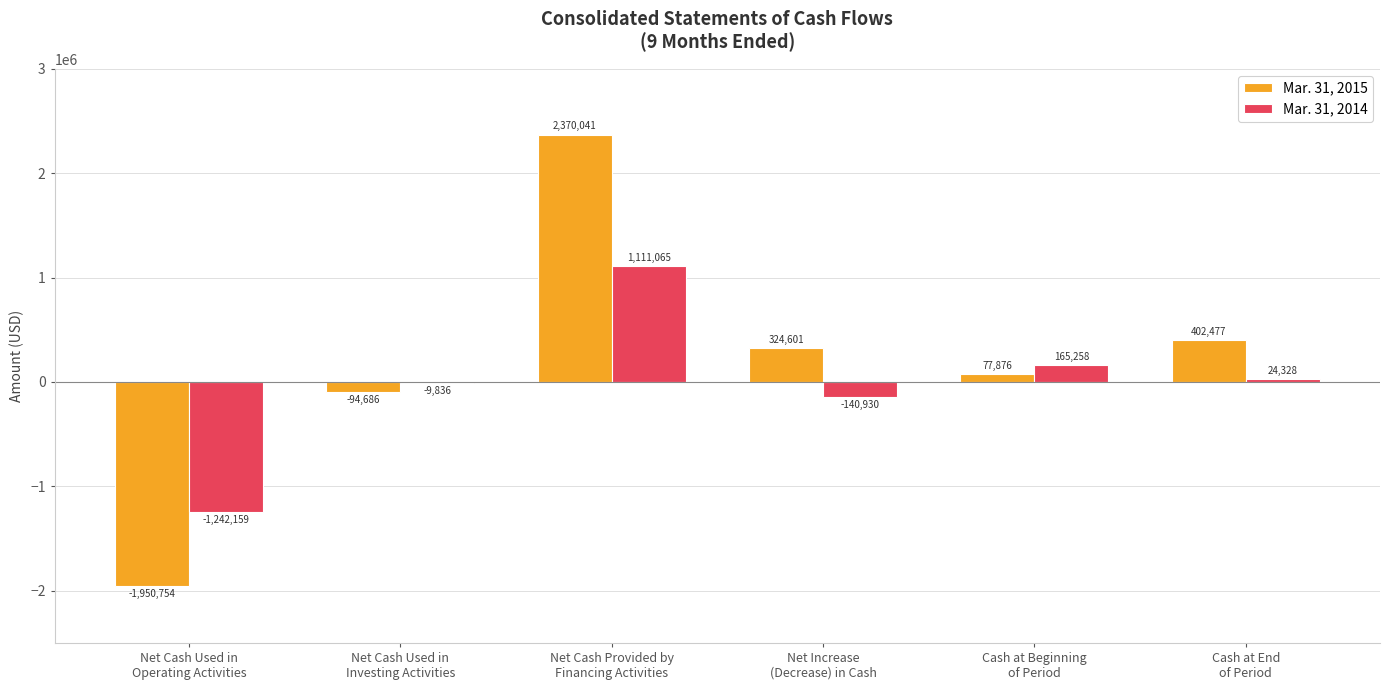

Reading right to left, list all the values displayed in this chart.

Mar. 31, 2015: 402477	77876	324601	2370041	-94686	-1950754
Mar. 31, 2014: 24328	165258	-140930	1111065	-9836	-1242159